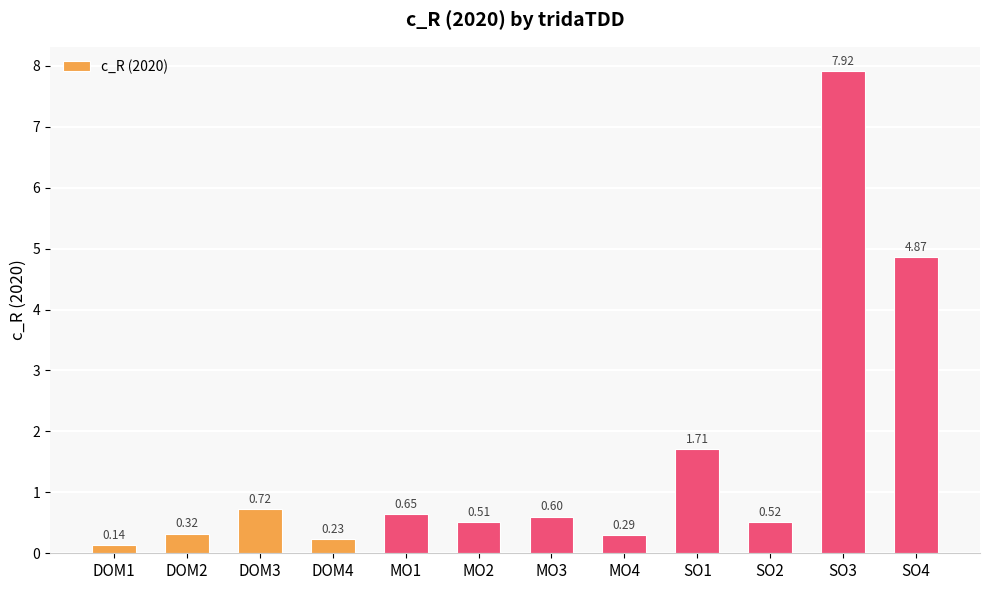

Which category has the lowest value across all series?

DOM1